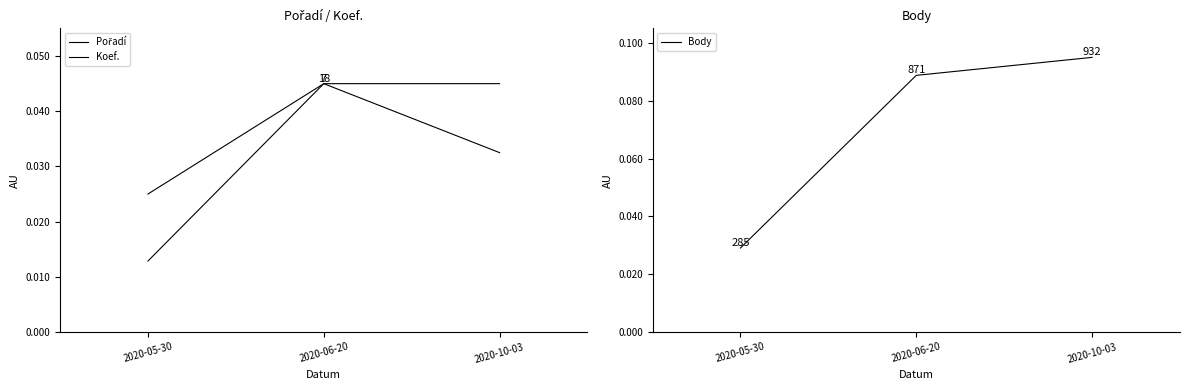

What are all the series names shown in the legend?

Pořadí, Koef., Body